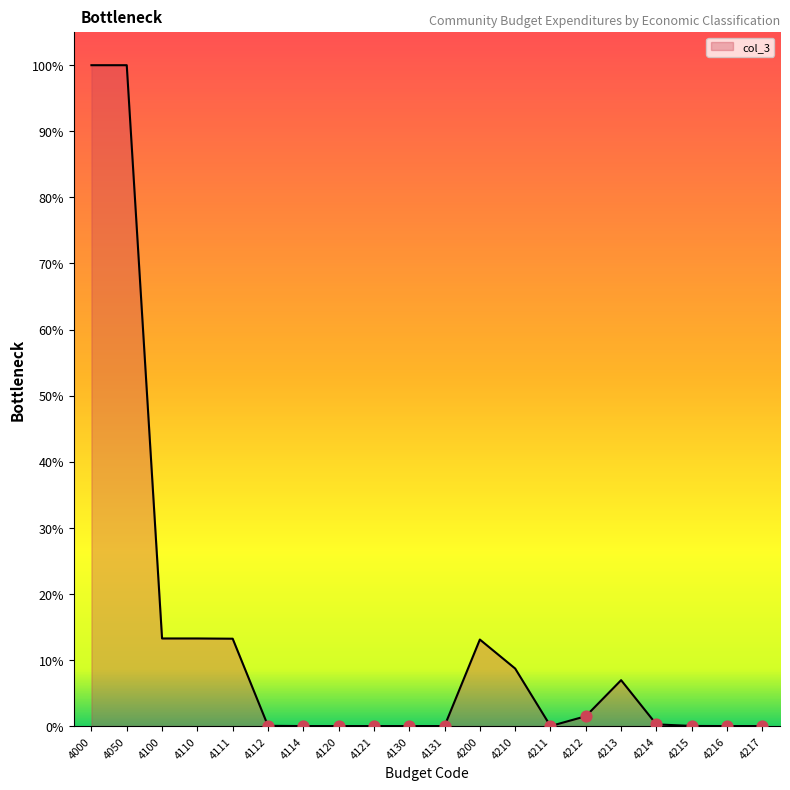

What is the change in value from 4050 to 4100?

-518387.9